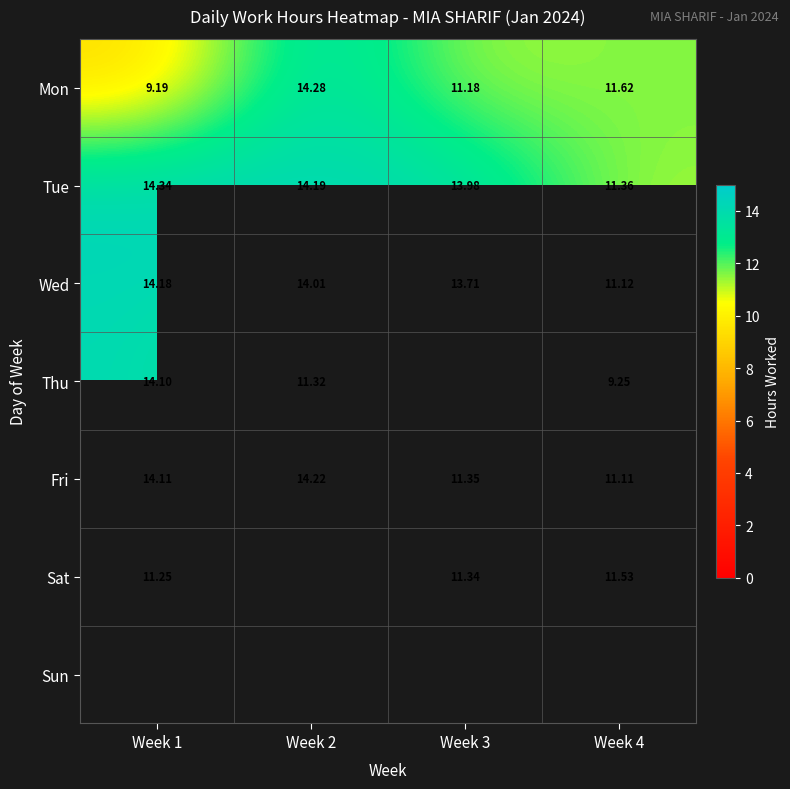

What is the smallest value displayed?

9.2